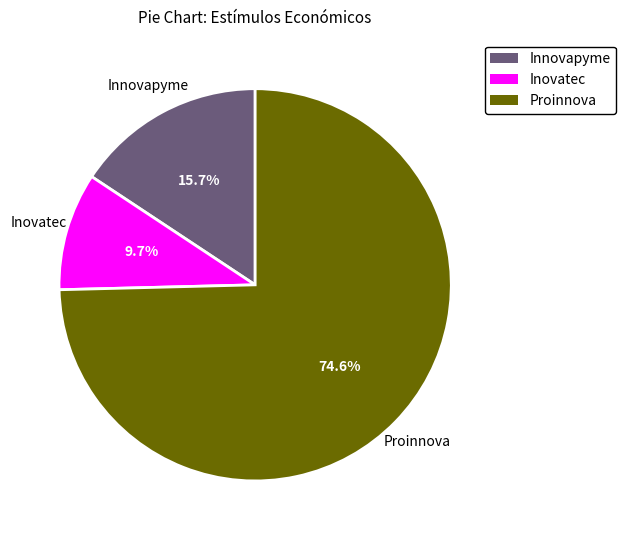

Approximately how many times larger is the value at Innovapyme compared to Proinnova?

0.2